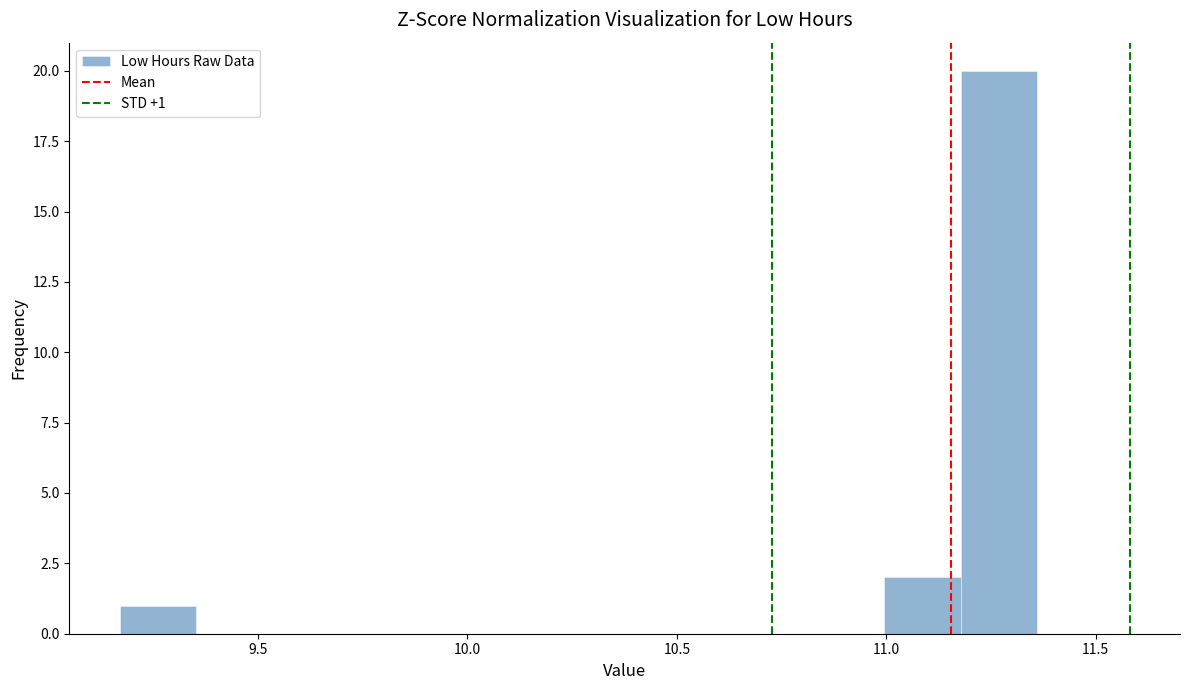

Around what value on the x-axis is the tallest bar? Give the approximate position of its centre, as read against the axis.

11.25